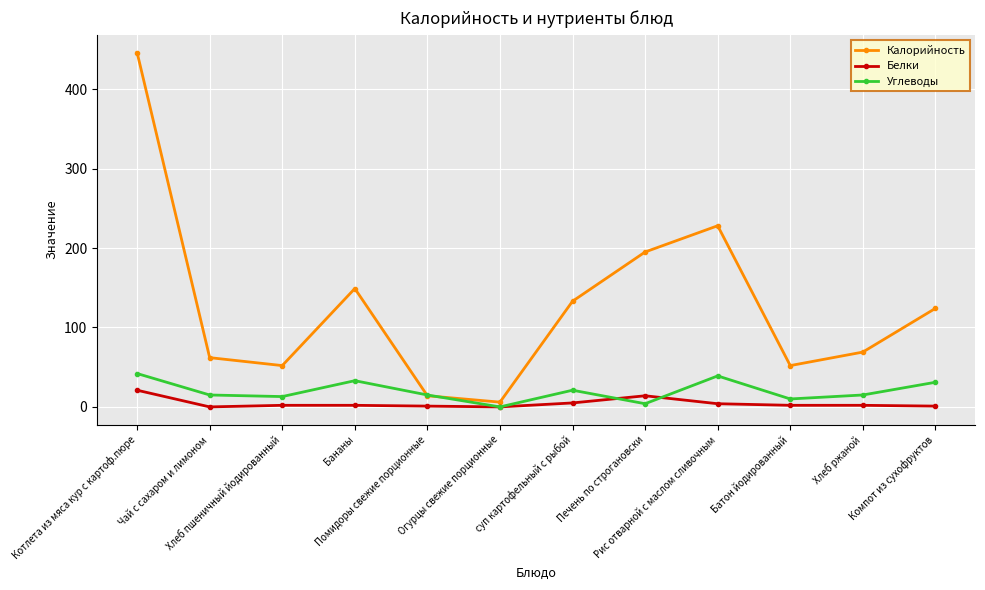

At which label does Углеводы reach its minimum?

Огурцы свежие порционные